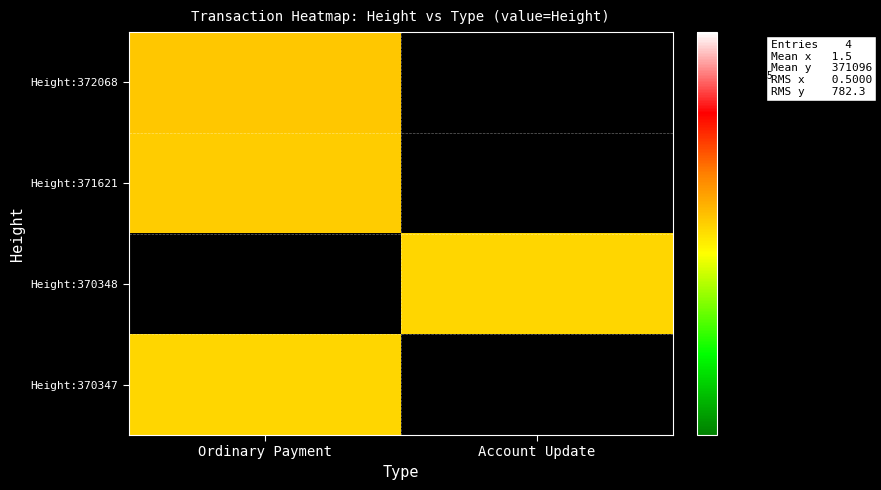

Is the value of Height:372068 at Ordinary Payment greater than the value of Height:370348 at Ordinary Payment?

No